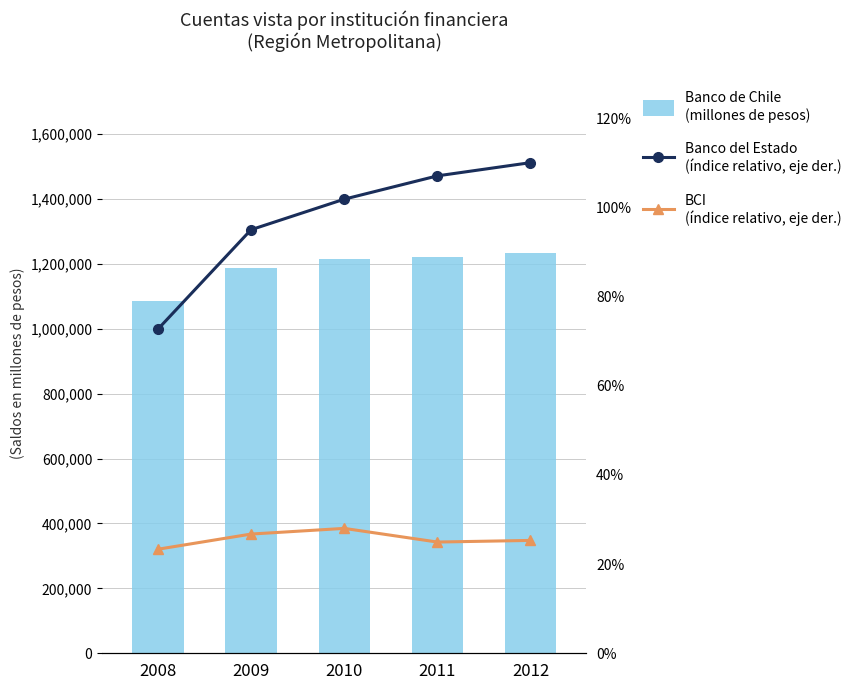

Reading left to right, transcribe all the data shown in this chart.

Banco de Chile (millones CLP): 2008=1084429.0	2009=1187682.0	2010=1214574.0	2011=1222347.0	2012=1232000.0
Banco del Estado de Chile (índice): 2008=72.7	2009=95.0	2010=101.8	2011=107.0	2012=110.0
BCI (índice relativo): 2008=23.3	2009=26.7	2010=28.0	2011=24.9	2012=25.3